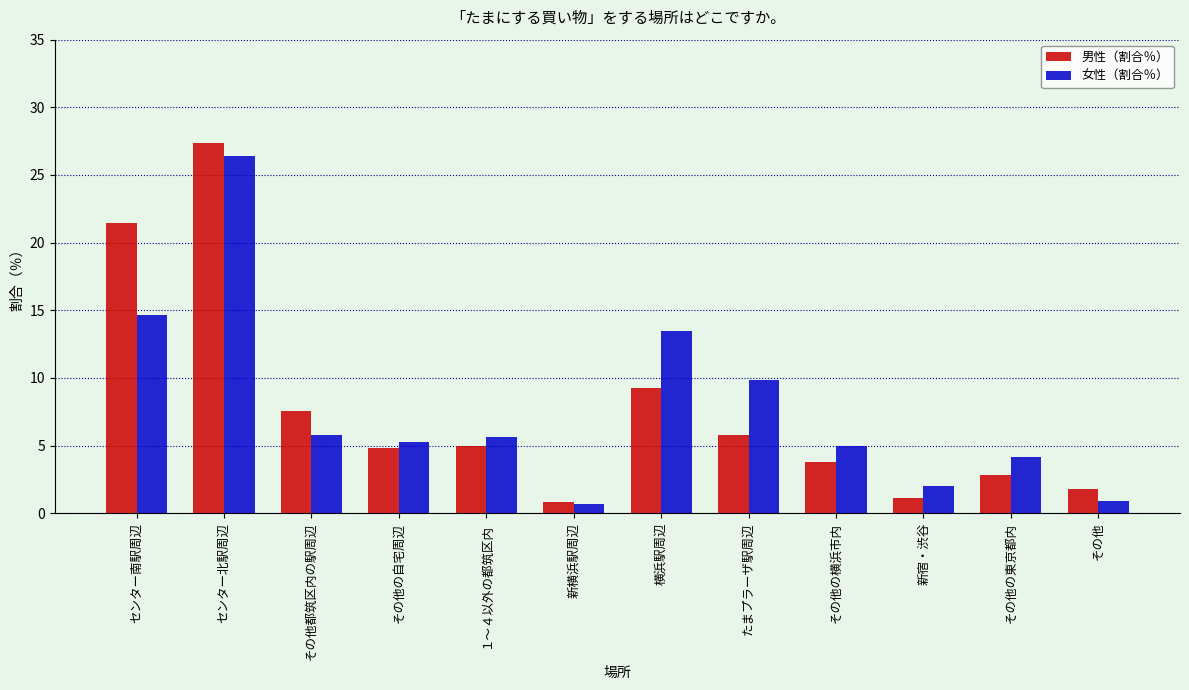

What are all the series names shown in the legend?

男性（割合％）, 女性（割合％）